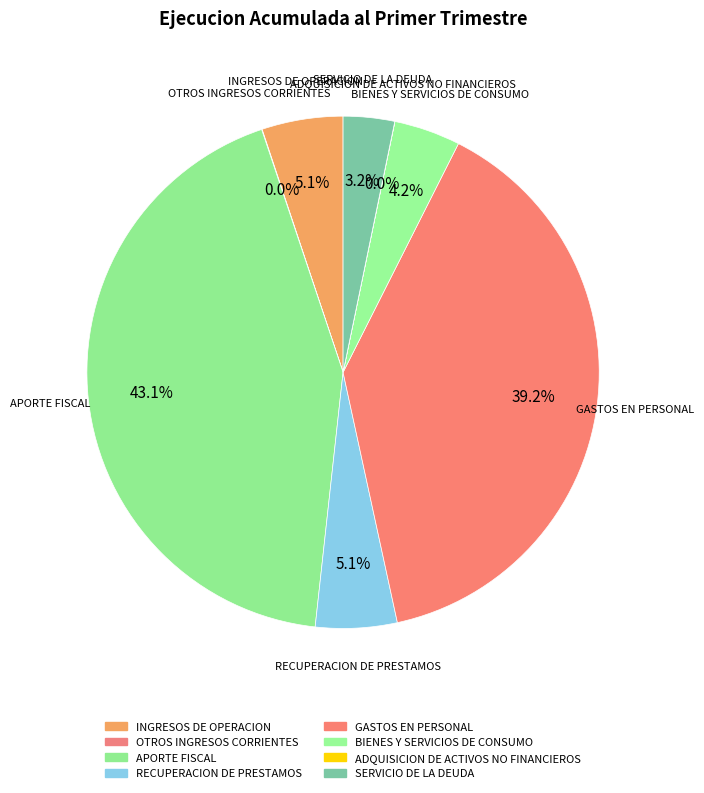

Combined, do APORTE FISCAL and GASTOS EN PERSONAL account for over 50%?

Yes